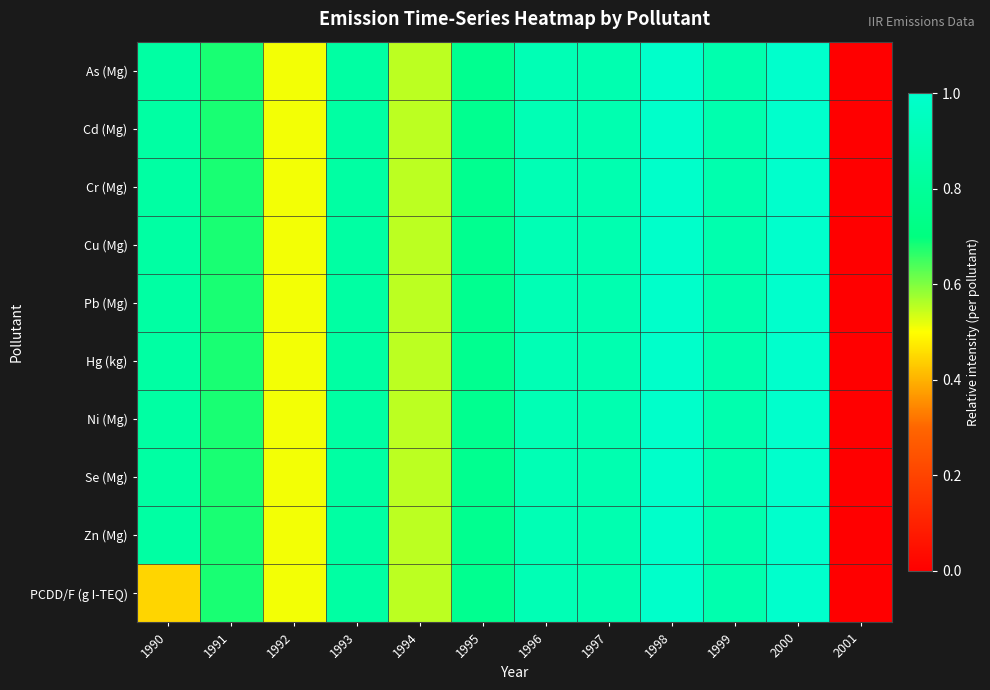

At which category is the sum across all series the highest?

2000